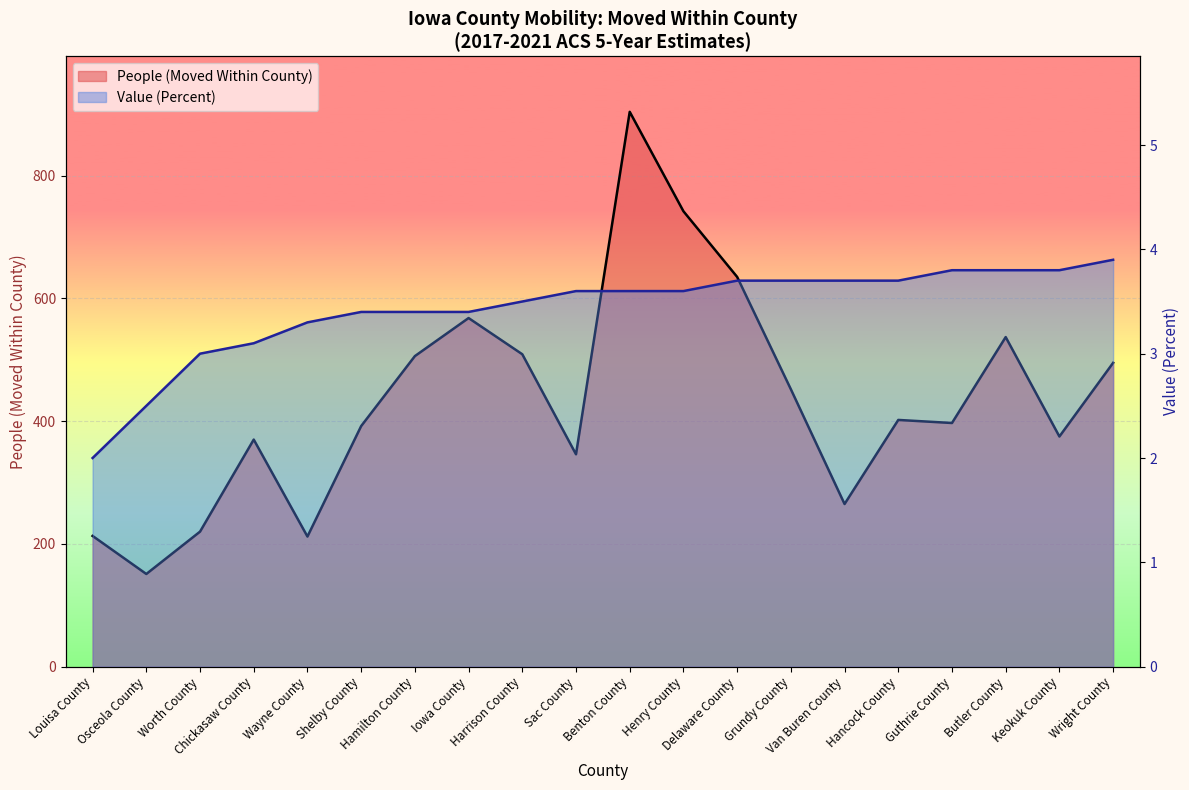

Reading right to left, list all the values displayed in this chart.

People (Moved Within County): 495.0	375.0	537.0	397.0	402.0	265.0	452.0	635.0	742.0	904.0	346.0	509.0	568.0	506.0	392.0	212.0	370.0	220.0	151.0	213.0
Value (Percent): 3.9	3.8	3.8	3.8	3.7	3.7	3.7	3.7	3.6	3.6	3.6	3.5	3.4	3.4	3.4	3.3	3.1	3.0	2.5	2.0